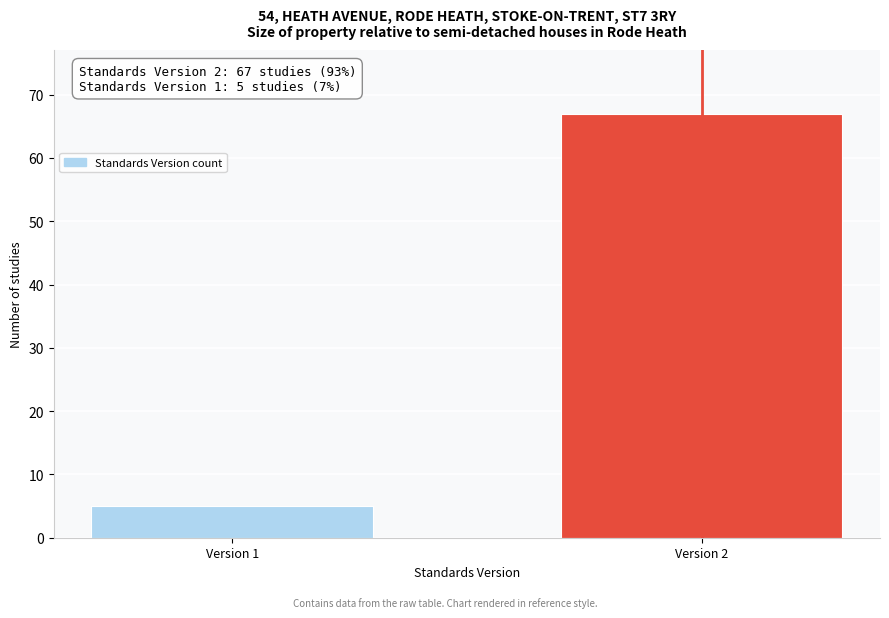

Reading left to right, list all the values displayed in this chart.

5	67